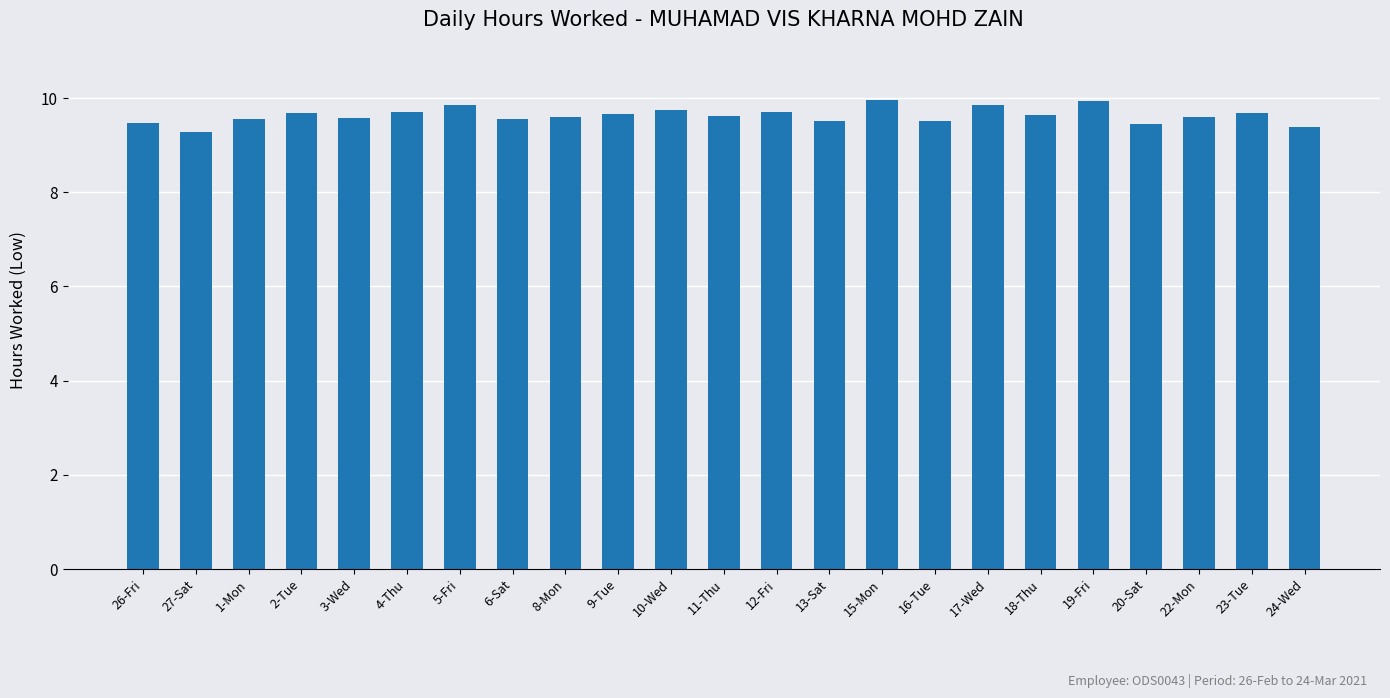

What is the change in value from 1-Mon to 24-Wed?

-0.2